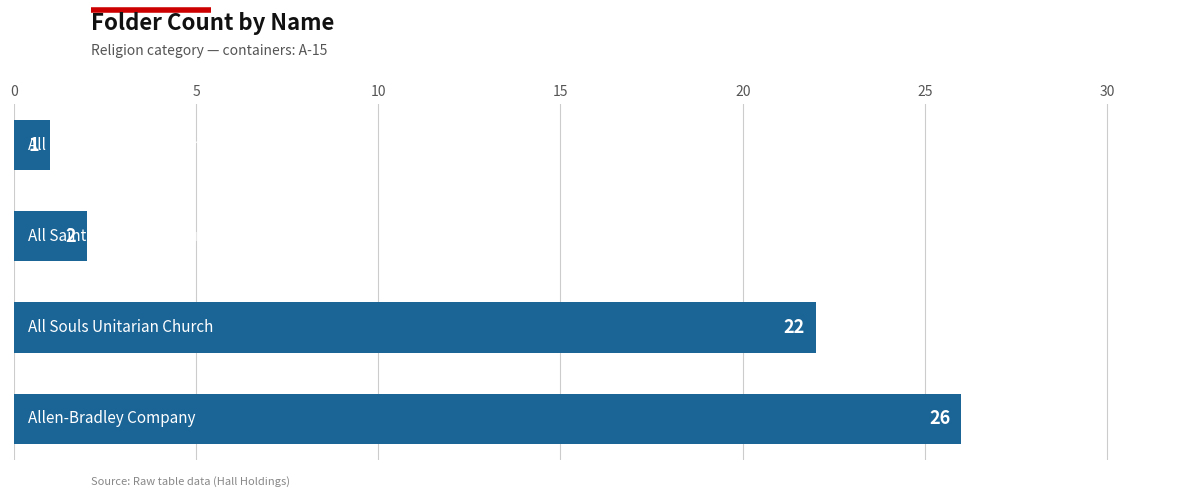

How many series are shown in this chart?

1